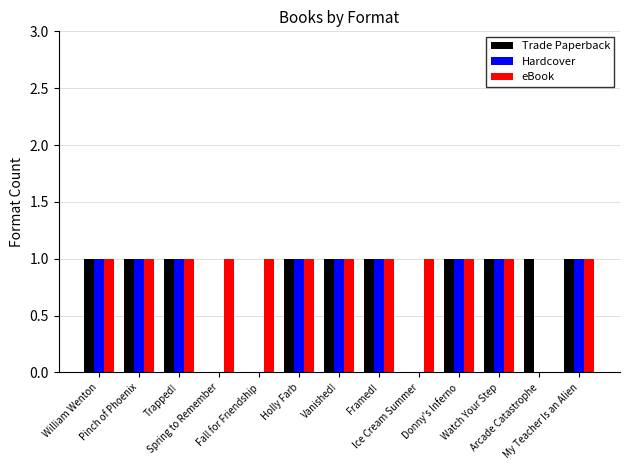

Read the Hardcover value at Pinch of Phoenix.

1